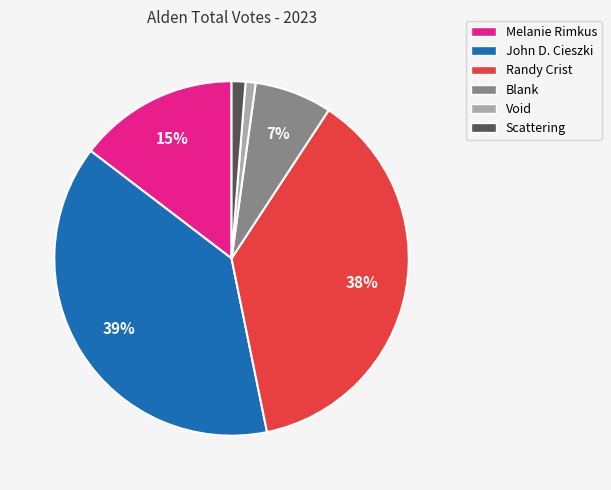

Between Melanie Rimkus and Randy Crist, which is larger?

Randy Crist